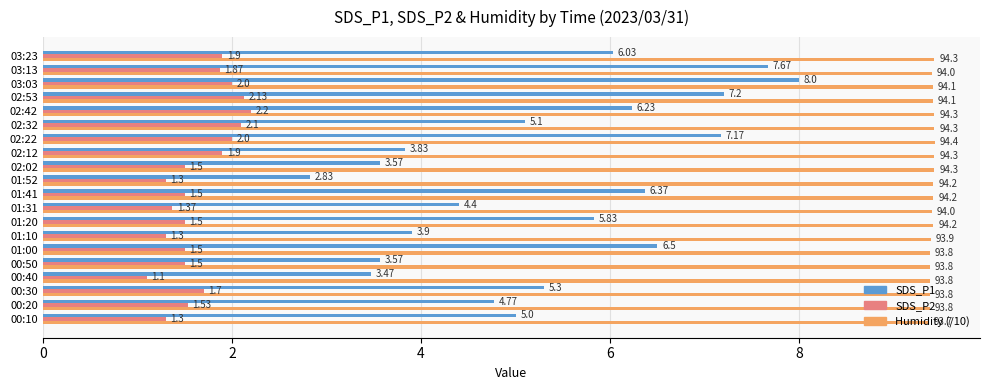

Count the number of data series in this chart.

3